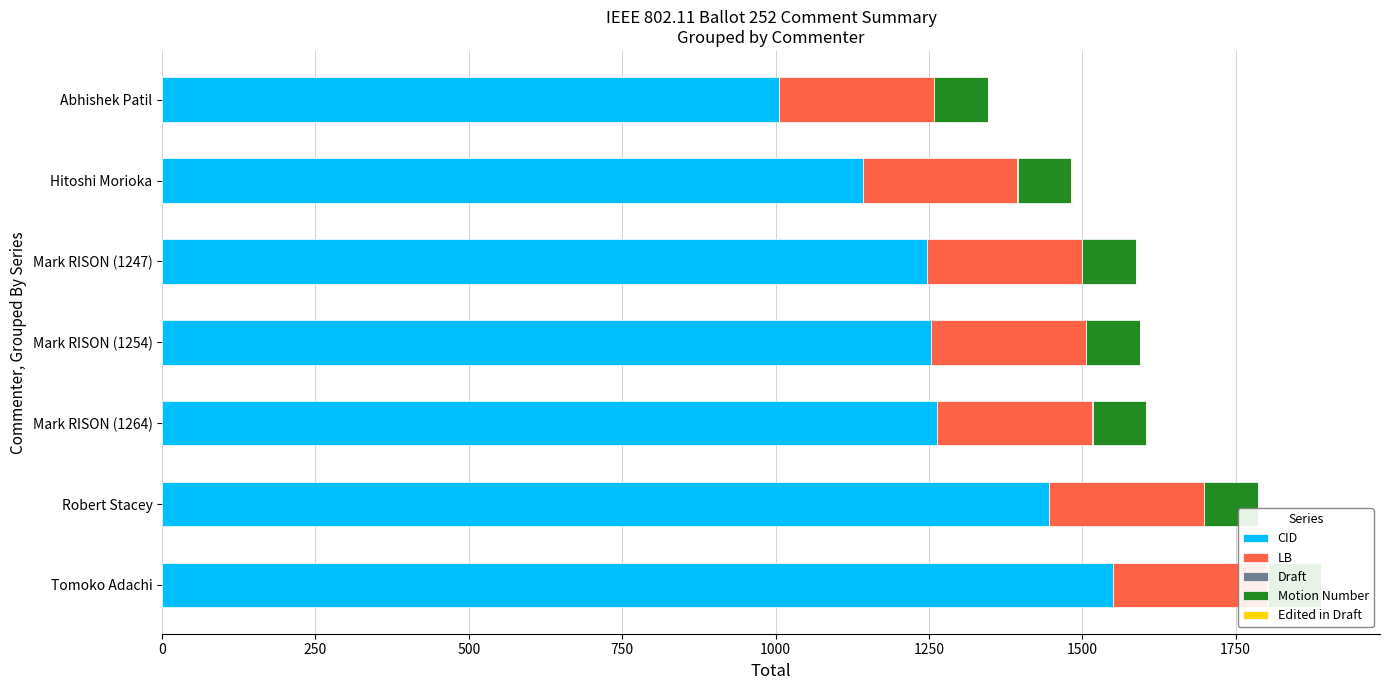

What is the maximum value shown in the chart?

1550.0